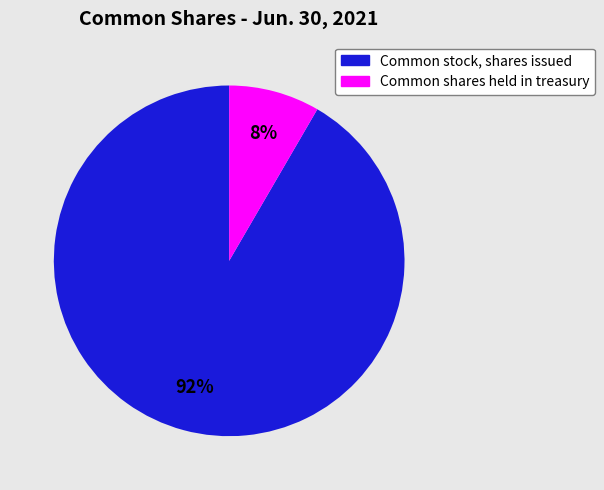

Which category has the smallest portion of the pie?

Common shares held in treasury